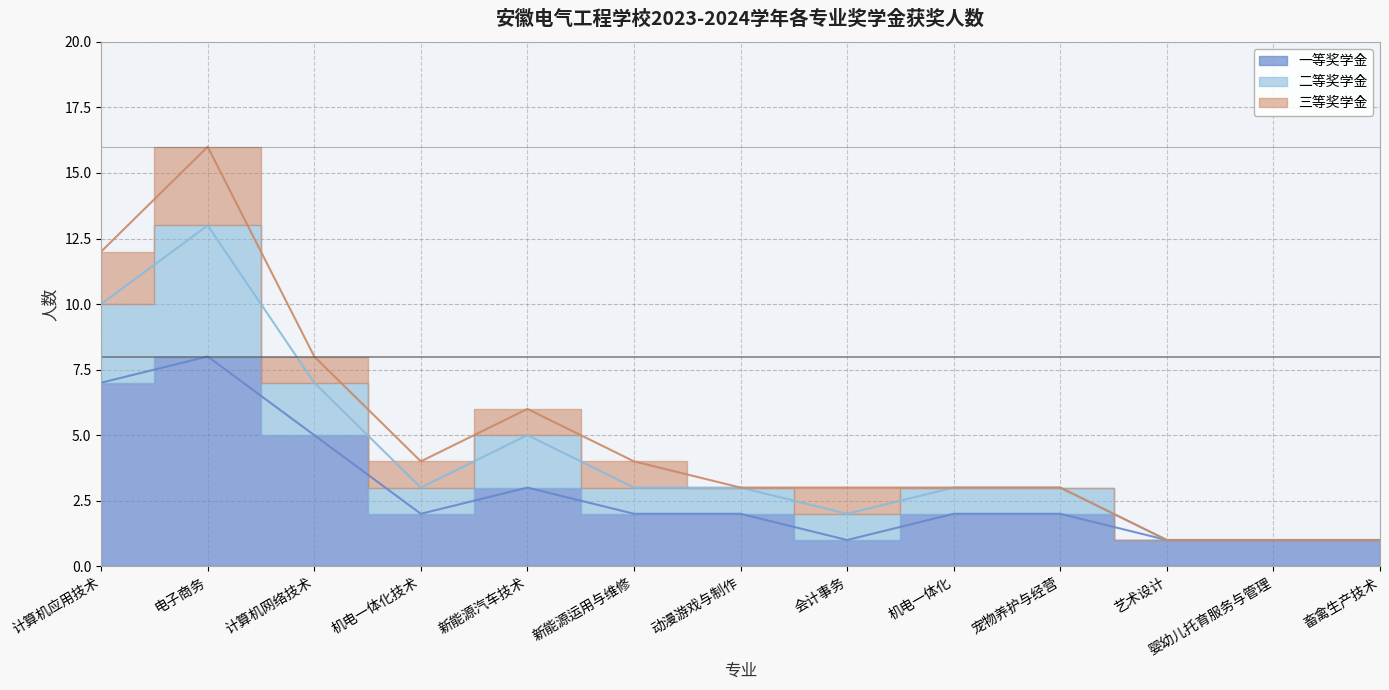

Which category has the lowest value in the 一等奖学金 series?

会计事务